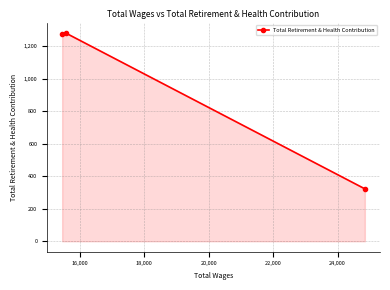

What is the value of the 1st point from the left?

1275